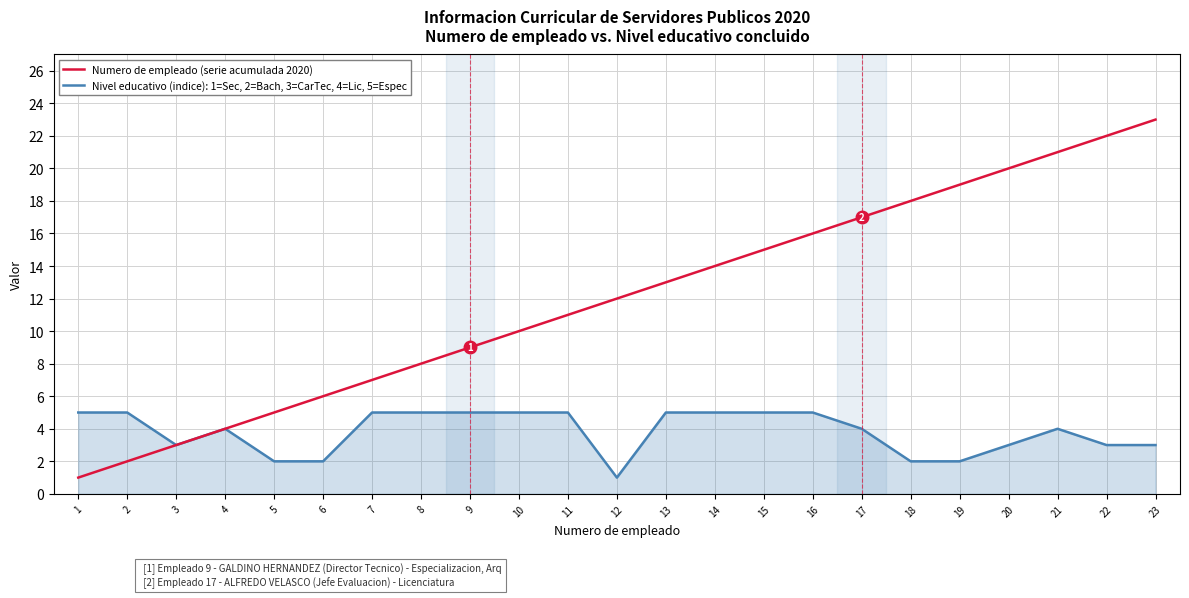

List the series in order of their overall mean, lowest first.

Nivel educativo (indice): 1=Sec, 2=Bach, 3=CarTec, 4=Lic, 5=Espec, Numero de empleado (serie acumulada 2020)